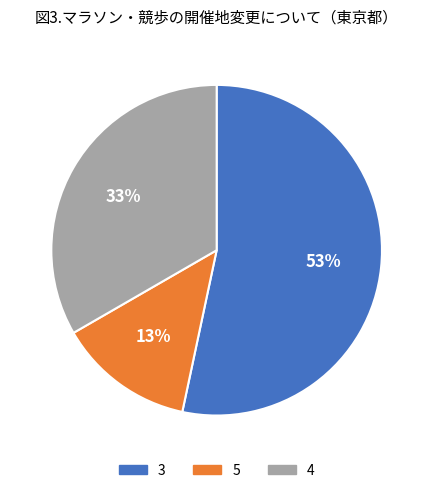

Is 3 the majority of the pie?

Yes